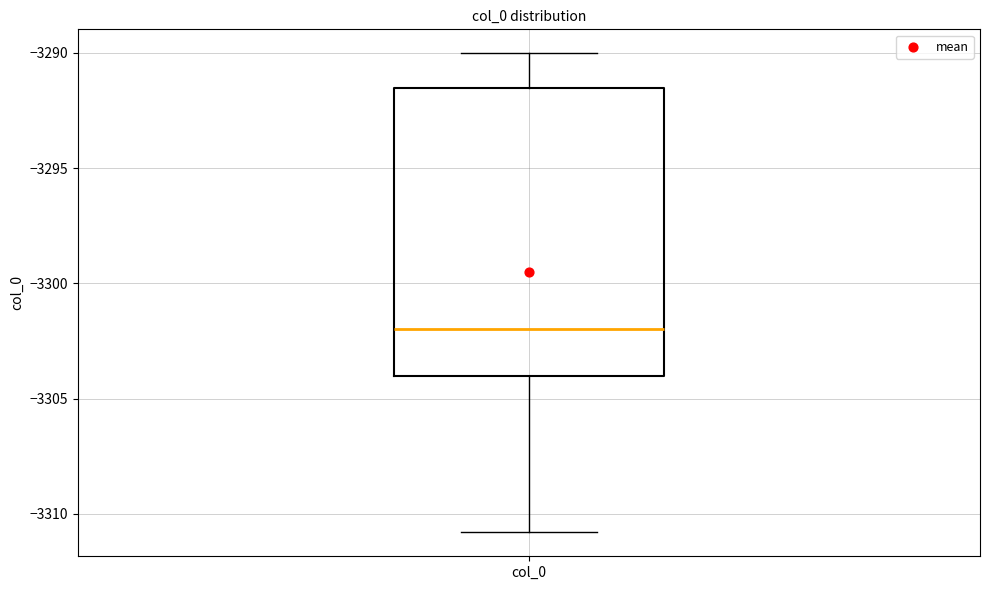

Transcribe this box plot: give where the median line is, the range the box spans, and where the two whiskers end, as read against the y-axis. The values are not printed on the chart, so give them approximately, as read against the axis.

median -3302.0, box -3304.0 to -3291.5, whiskers -3311.0 to -3290.0